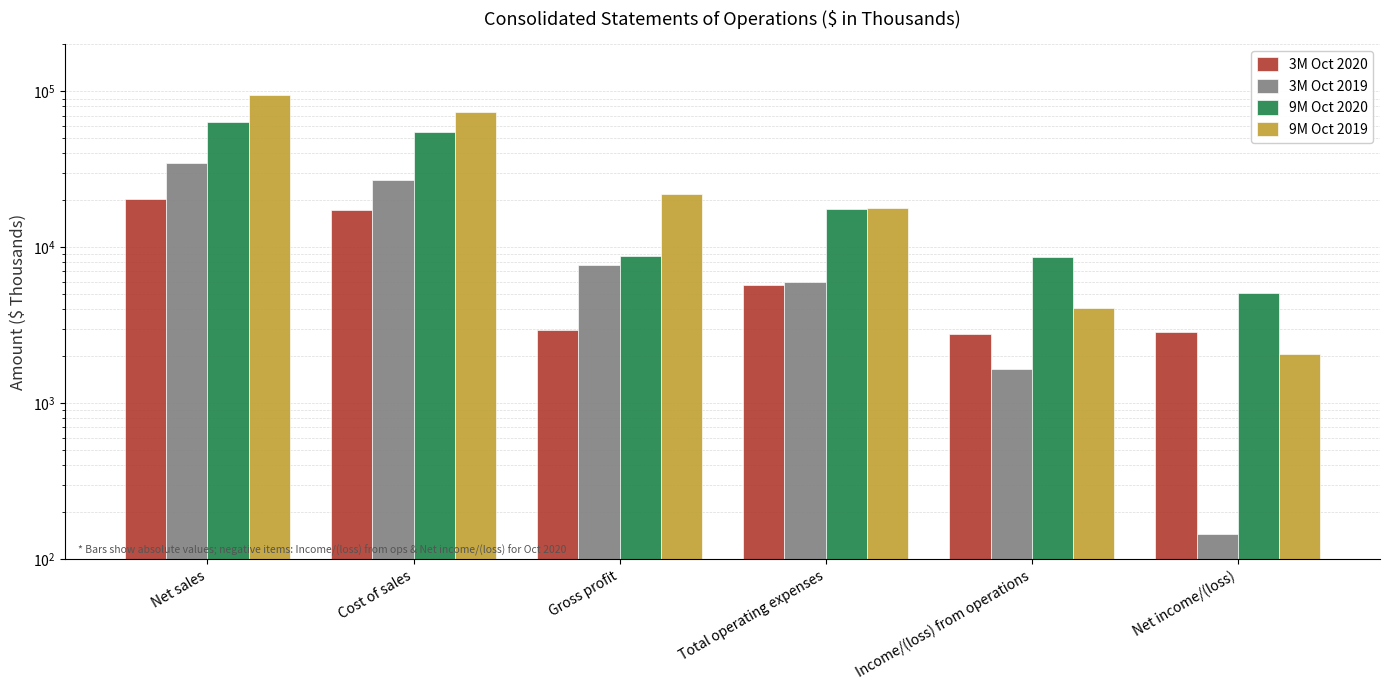

Reading left to right, what are all the values shown in this chart?

3M Oct 2020: Net sales=20294	Cost of sales=17356	Gross profit=2938	Total operating expenses=5702	Income/(loss) from operations=2764	Net income/(loss)=2850
3M Oct 2019: Net sales=34457	Cost of sales=26814	Gross profit=7643	Total operating expenses=5990	Income/(loss) from operations=1653	Net income/(loss)=145
9M Oct 2020: Net sales=63399	Cost of sales=54630	Gross profit=8769	Total operating expenses=17473	Income/(loss) from operations=8704	Net income/(loss)=5104
9M Oct 2019: Net sales=95400	Cost of sales=73382	Gross profit=22018	Total operating expenses=17937	Income/(loss) from operations=4081	Net income/(loss)=2073